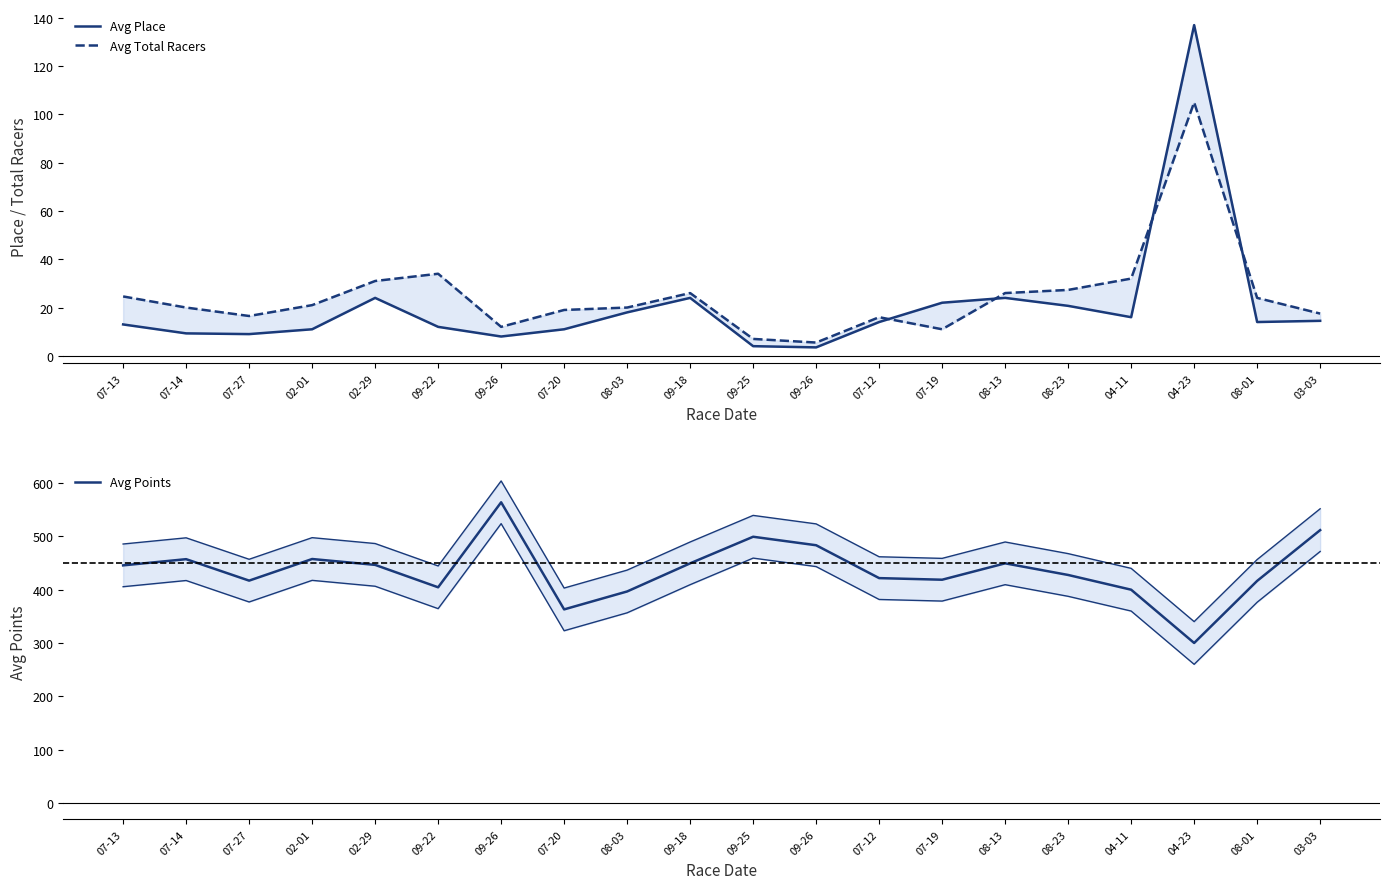

Between 07-12 and 03-03, which series saw the biggest shift?

Avg Points